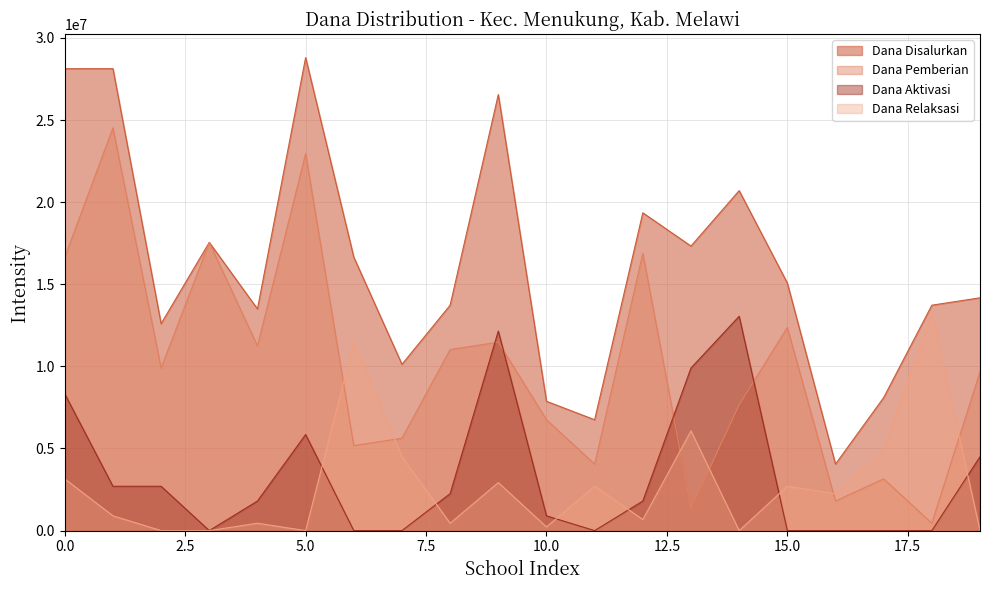

What is the difference between the second highest and second lowest values in the Dana Disalurkan series?

21375000